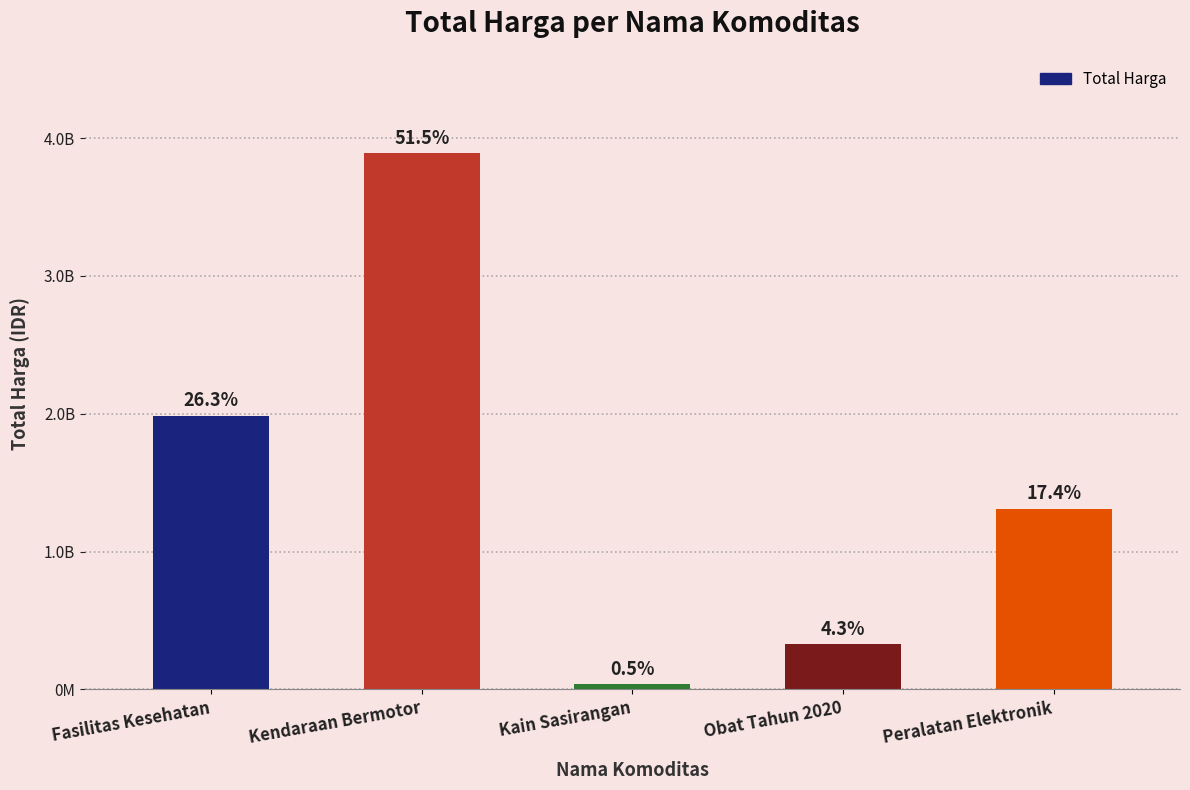

What is the label of the 1st bar from the right?

Peralatan Elektronik